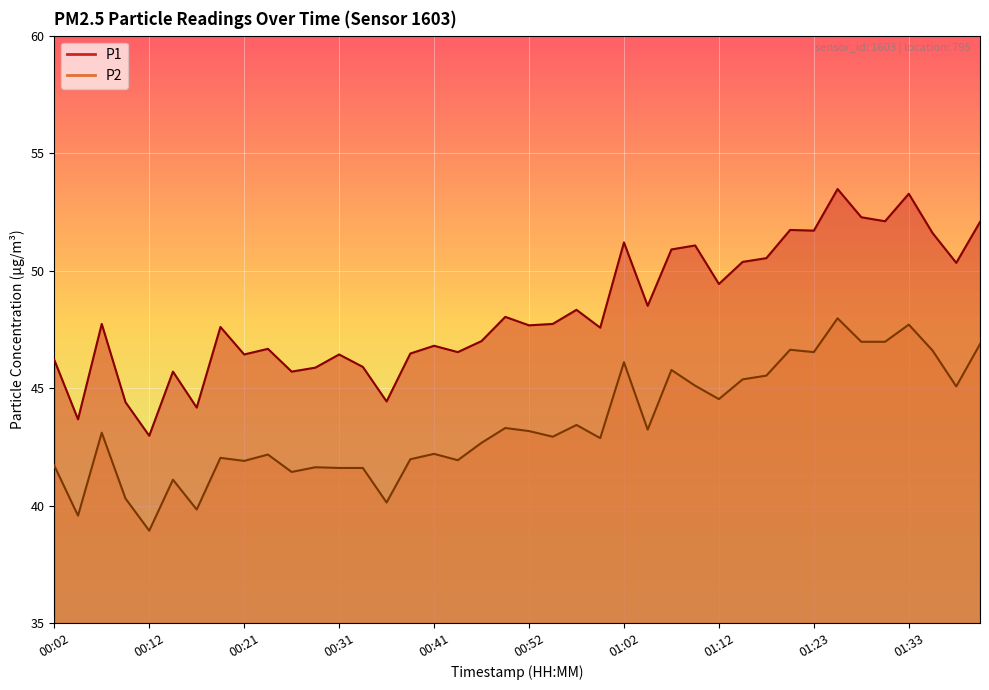

How many data points in P2 are above 43?

20